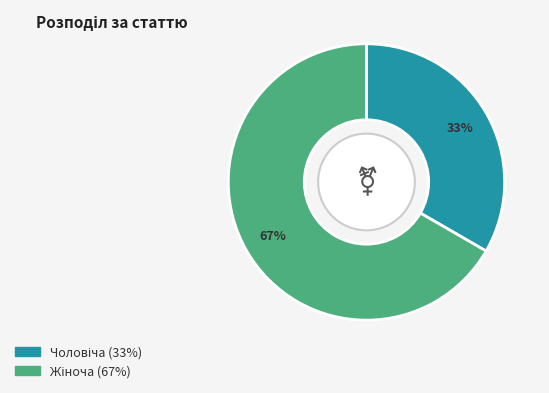

Does any single category account for the majority?

Yes